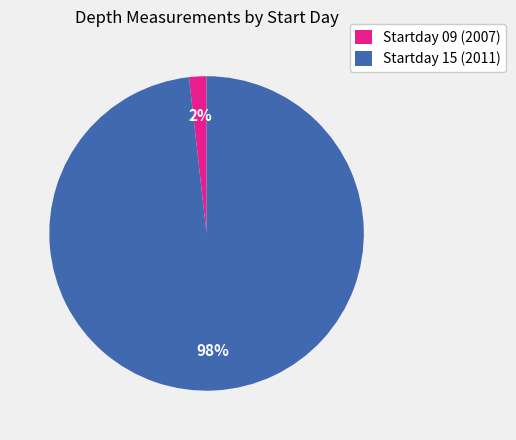

How many slices are in this pie chart?

2